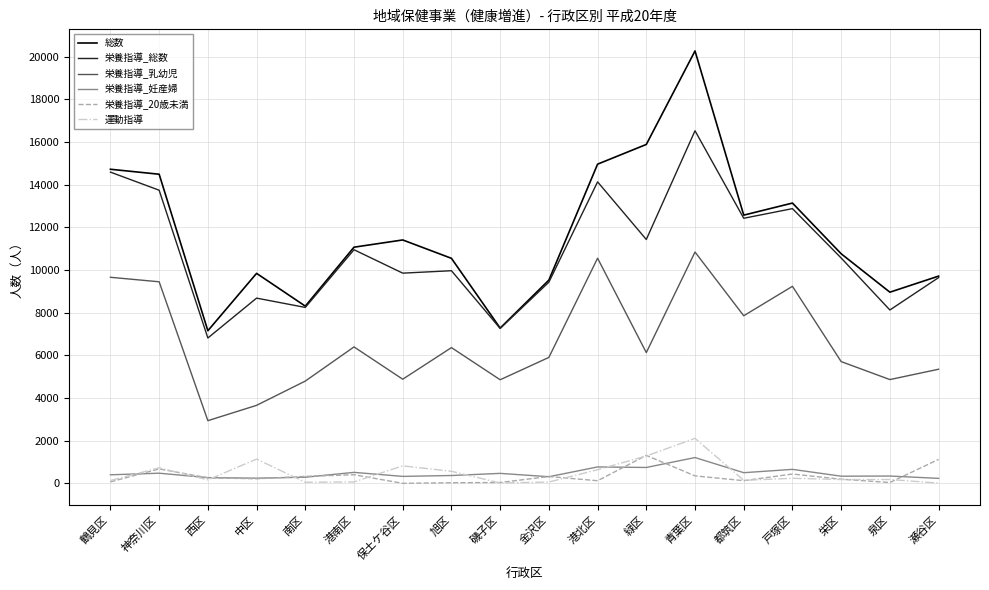

Which series changed the most between 鶴見区 and 金沢区?

総数